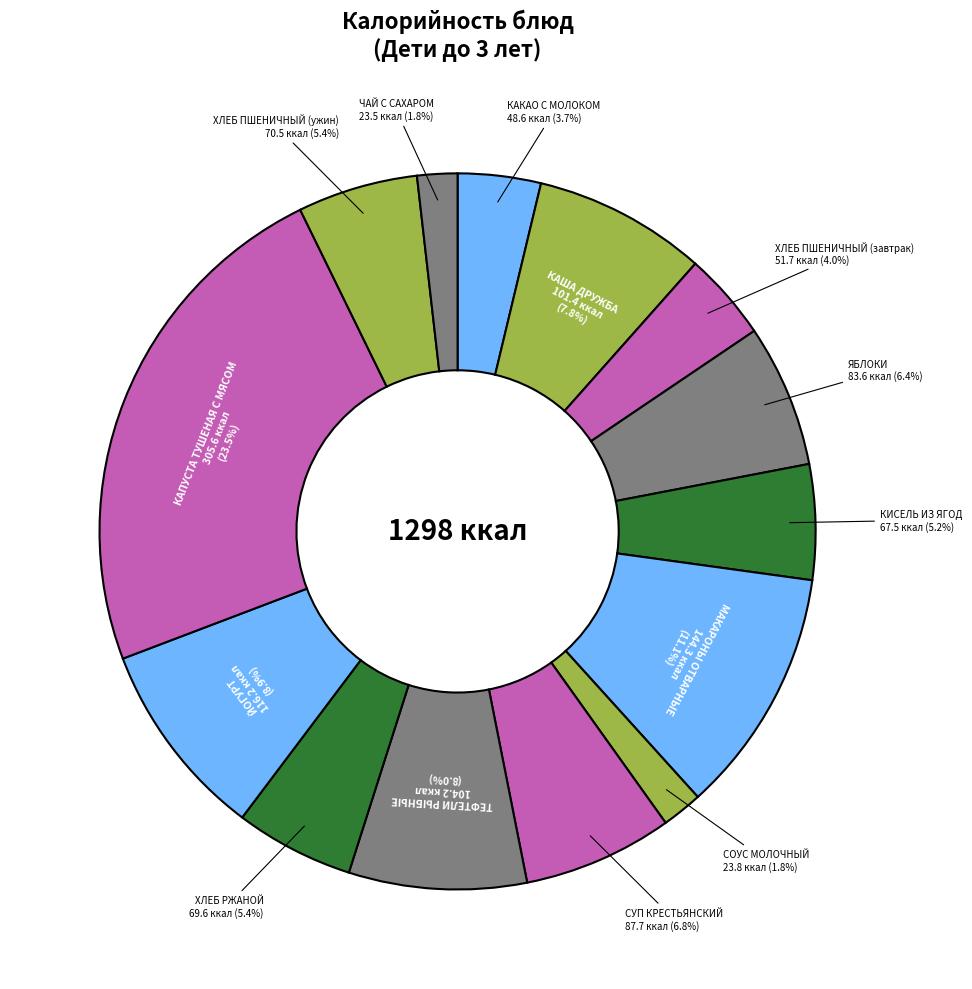

How many slices are in this pie chart?

14